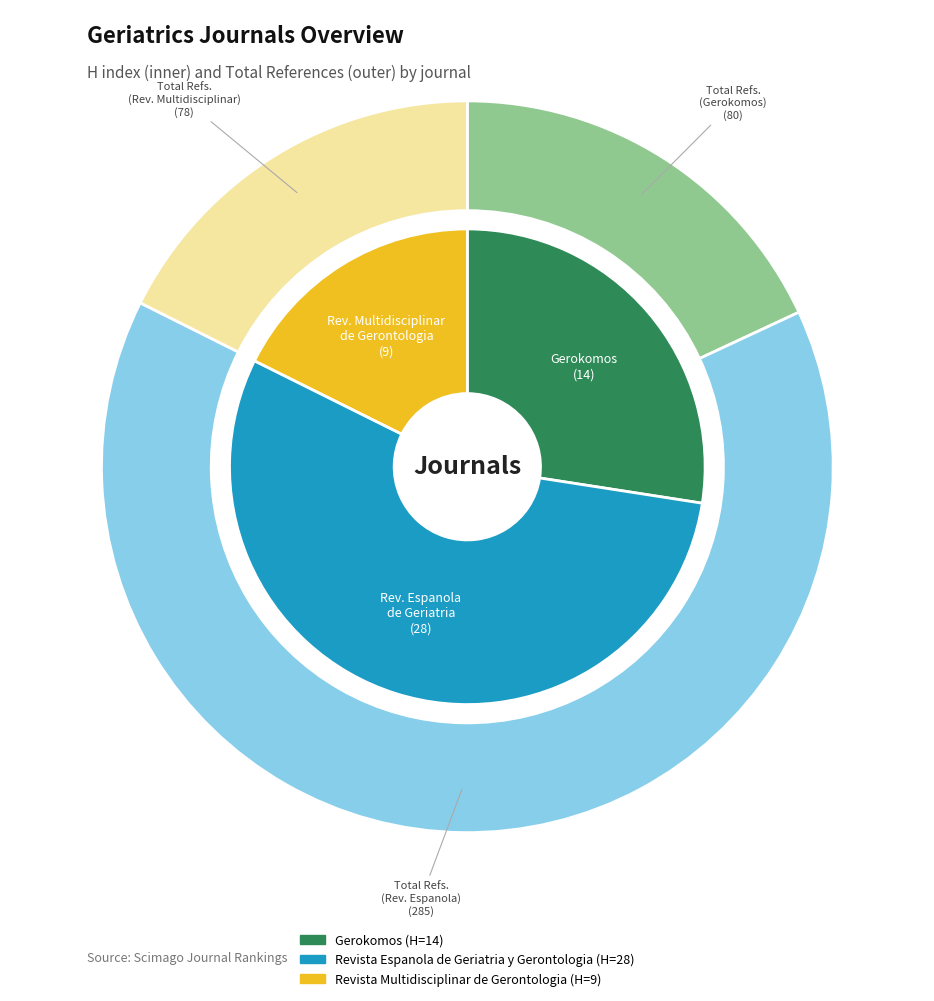

Rank the categories by value from highest to lowest.

Revista Espanola de Geriatria y Gerontologia, Gerokomos, Revista Multidisciplinar de Gerontologia